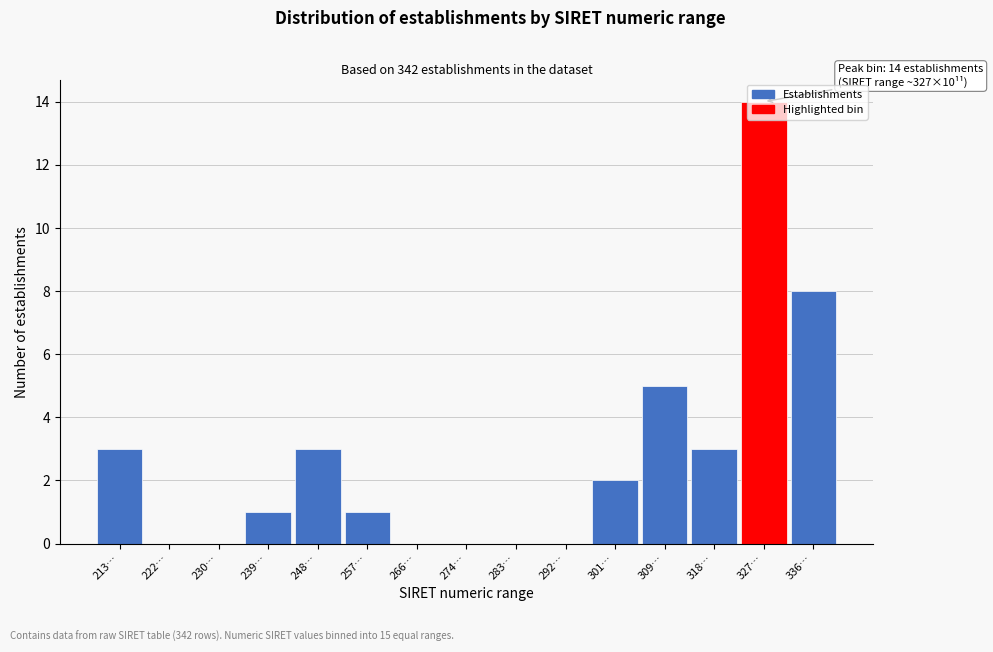

What is the greatest value displayed?

14